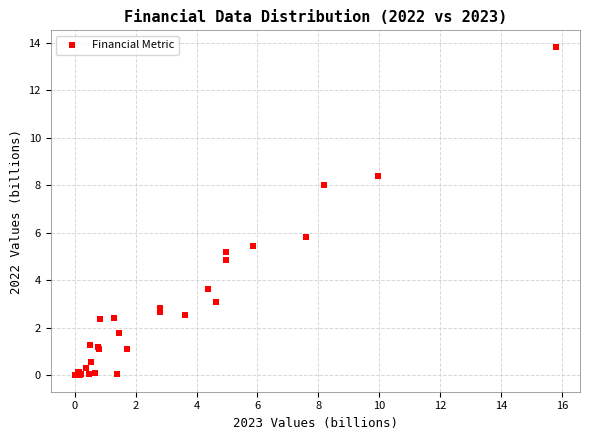

What Y value in the scatter plot is closest to 6?

5.8